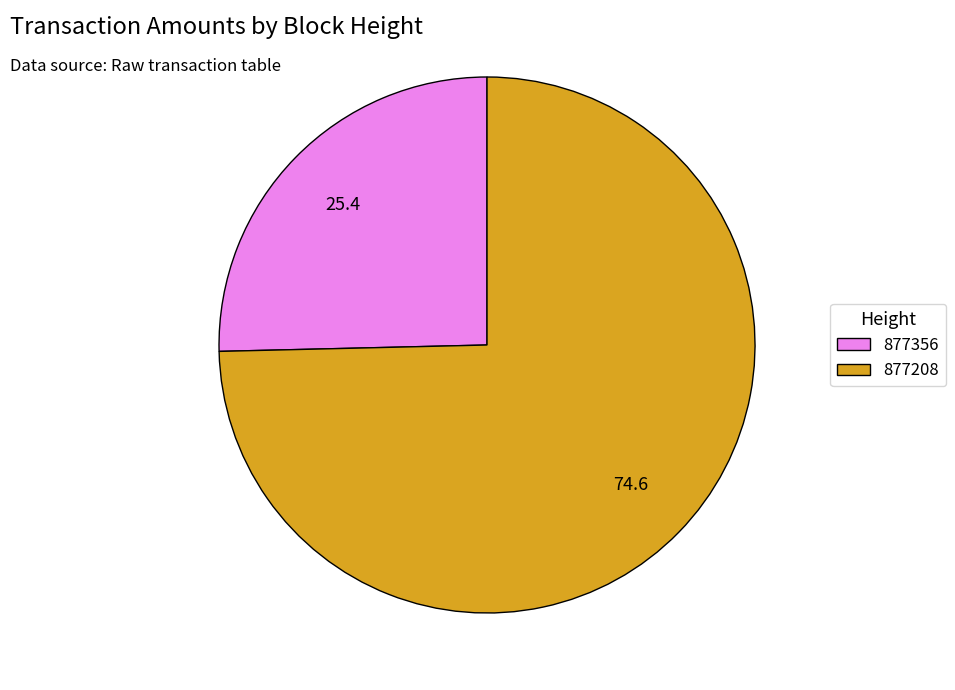

How many slices are in this pie chart?

2